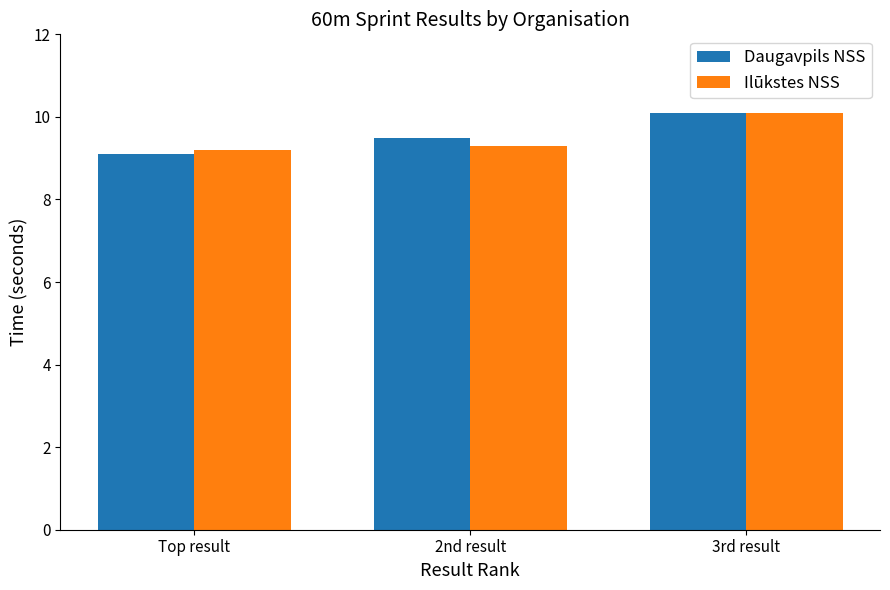

At which category is the sum across all series the highest?

3rd result